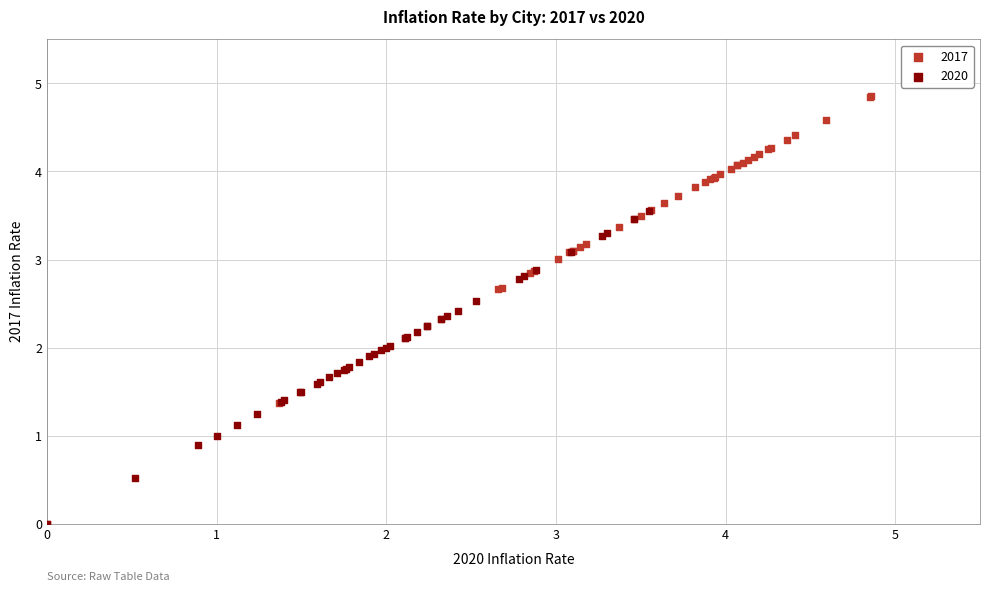

Which series contains the highest Y value?

2017